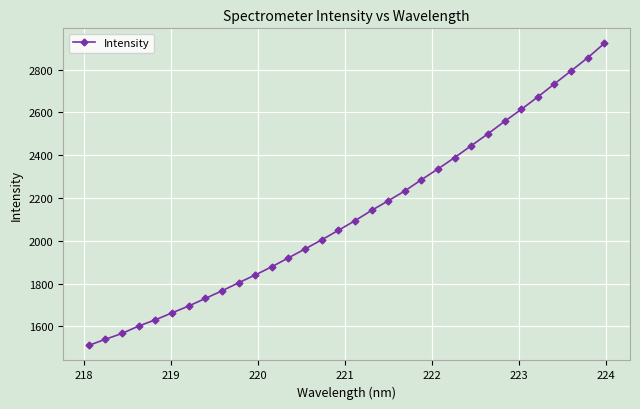

What is the value of the 29th point from the left?

2733.4